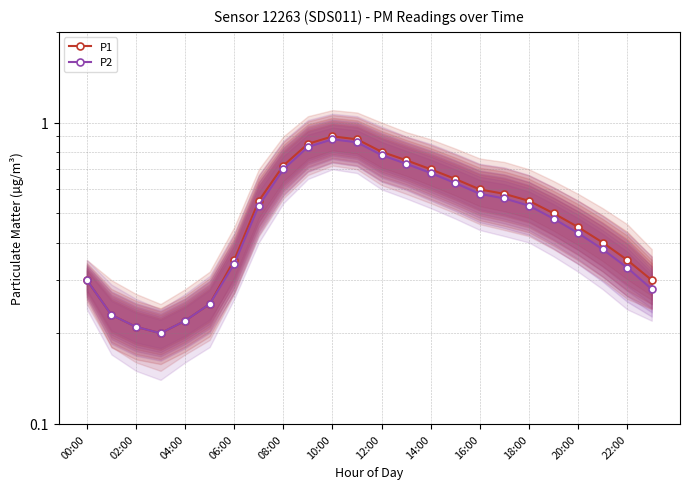

True or false: P2 and P1 cross at least once.

False